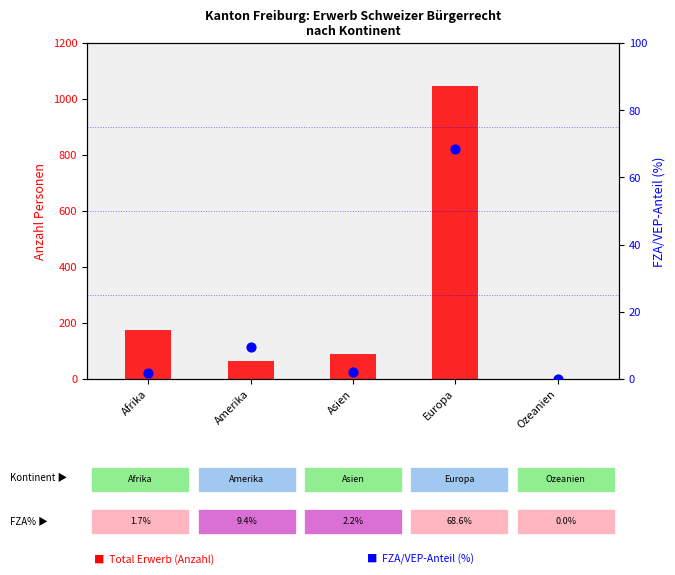

Which series has the largest Y range (max minus min)?

Total Erwerb